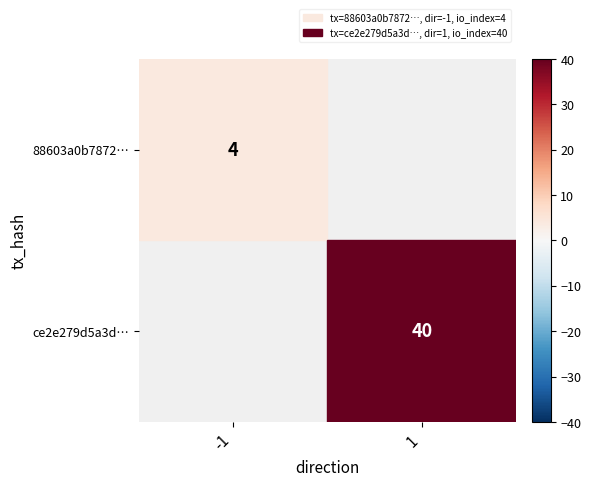

What is the difference between the 88603a0b7872ce3ab3eb41e383af51788b386e0 values at direction and io_index?

5